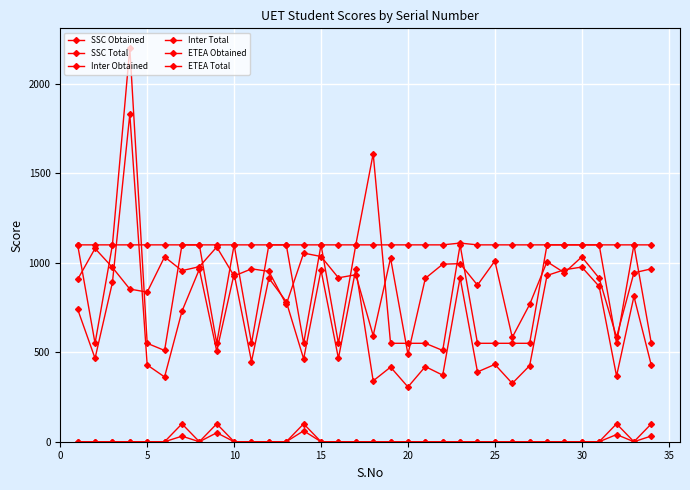

True or false: ETEA Total has more than 1 points higher than both neighbors.

True